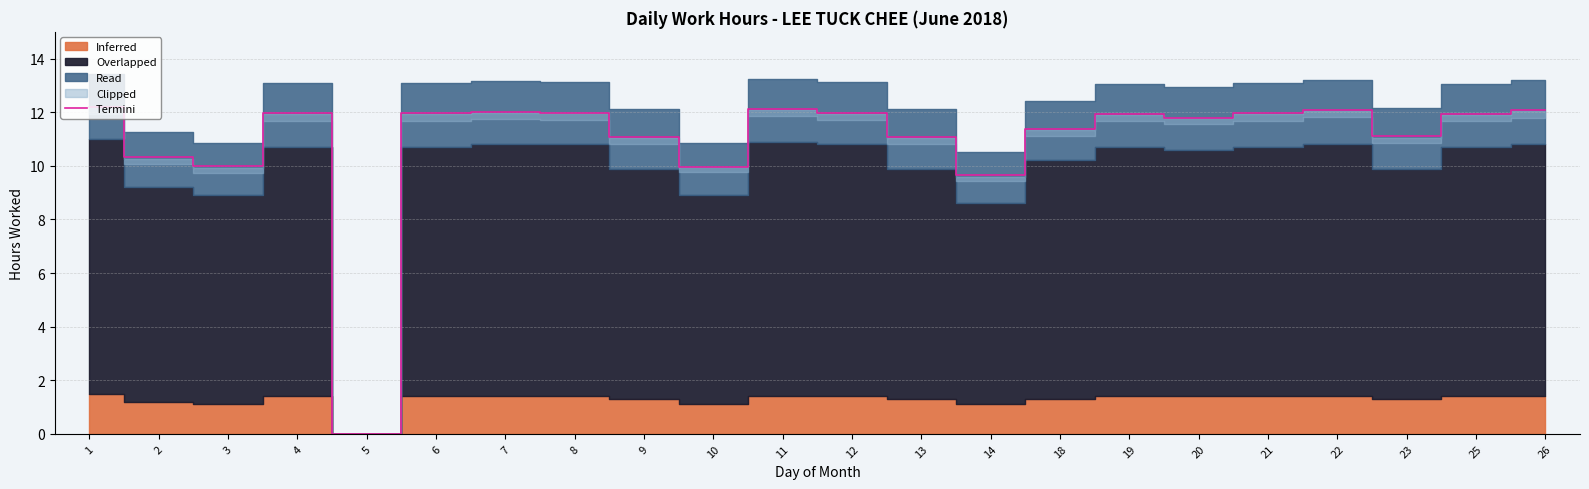

Is it true that the value at 3 is 10.0?

True